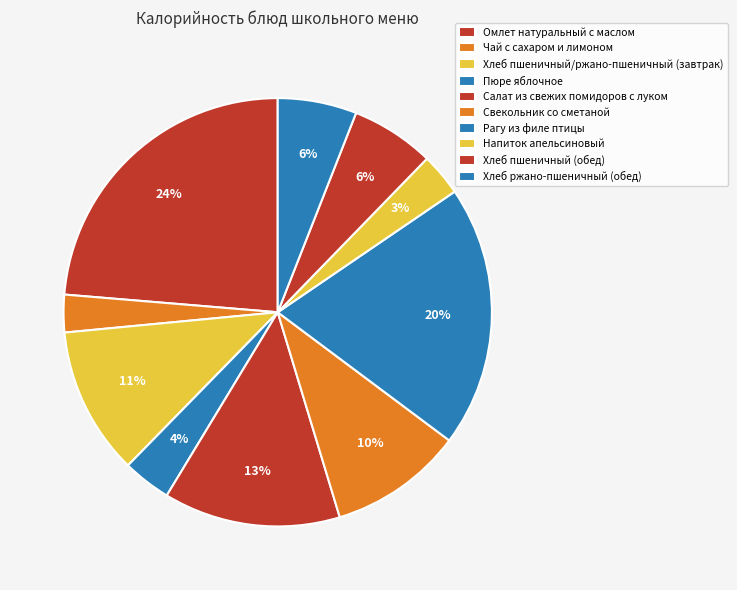

What percentage is the Чай с сахаром и лимоном slice, to the nearest percent?

3%